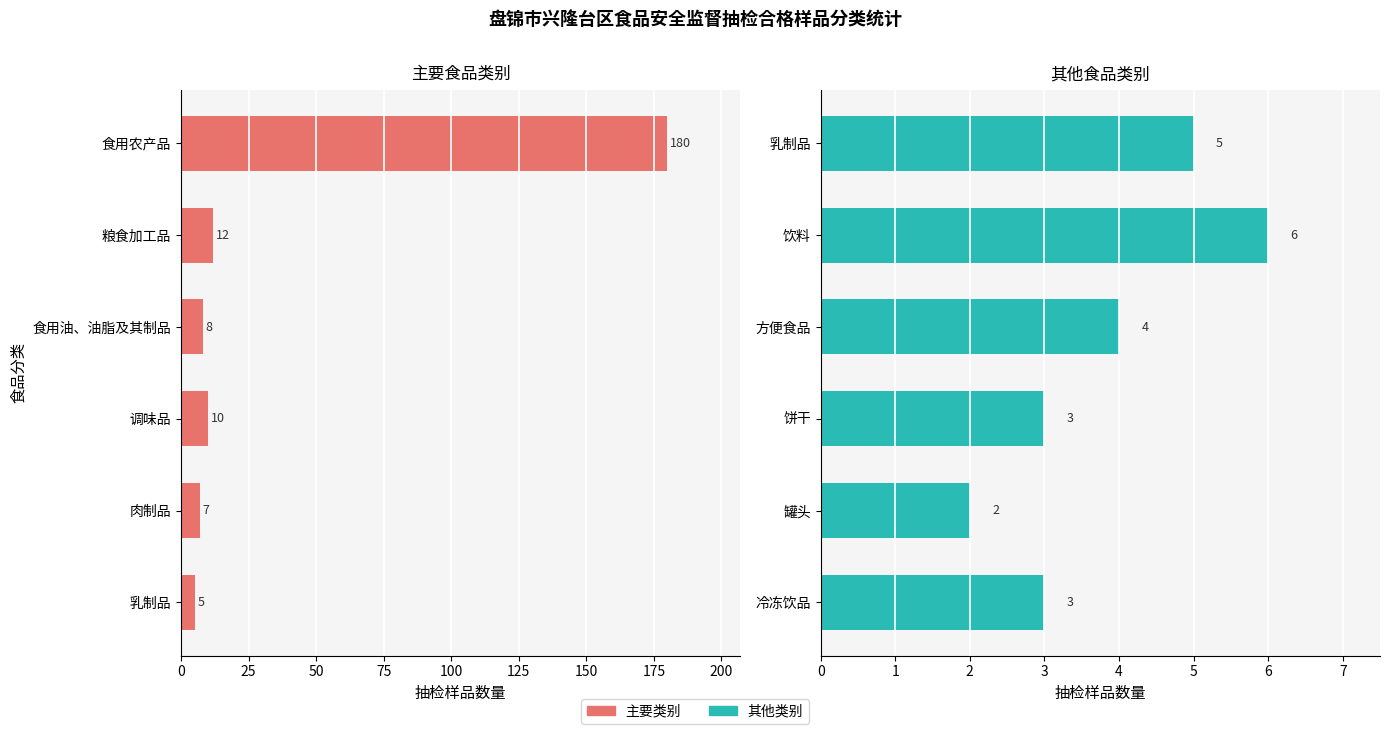

At how many categories does at least one series exceed 62?

1